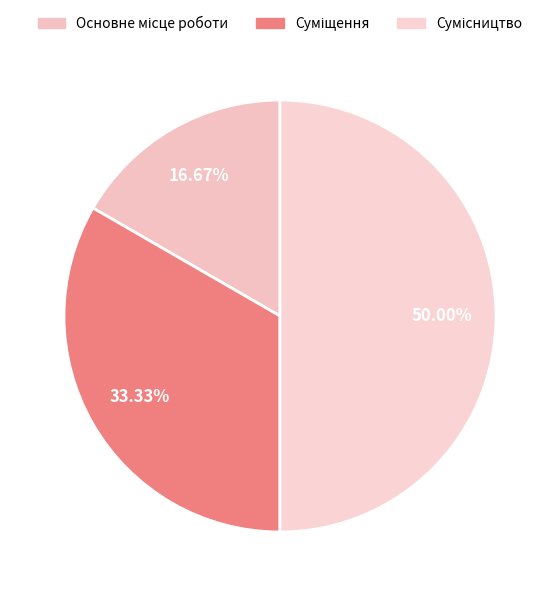

Does any single category account for the majority?

No